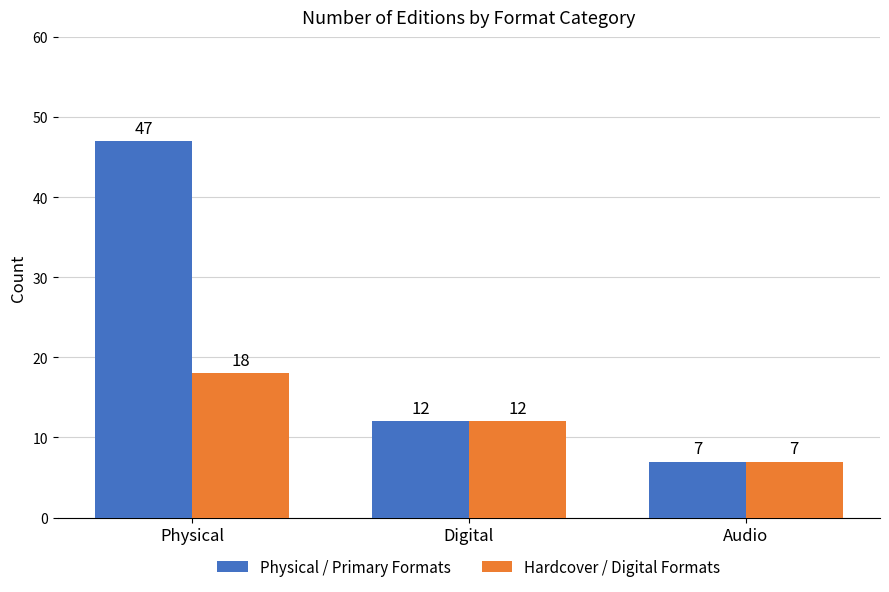

What position from the right is Digital?

2